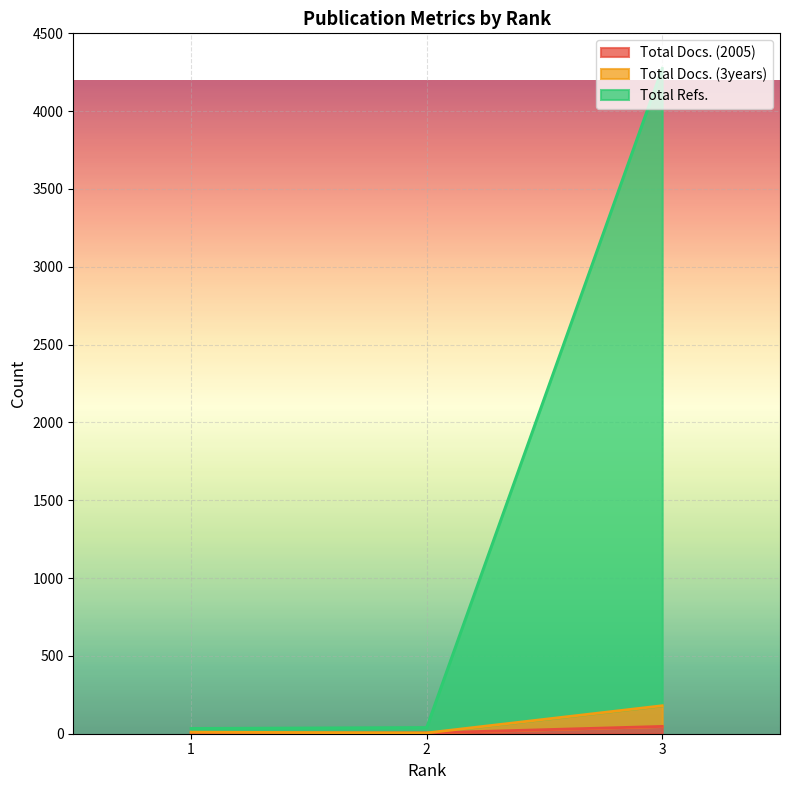

The Total Refs. series shows 40 at 2. True or false?

True